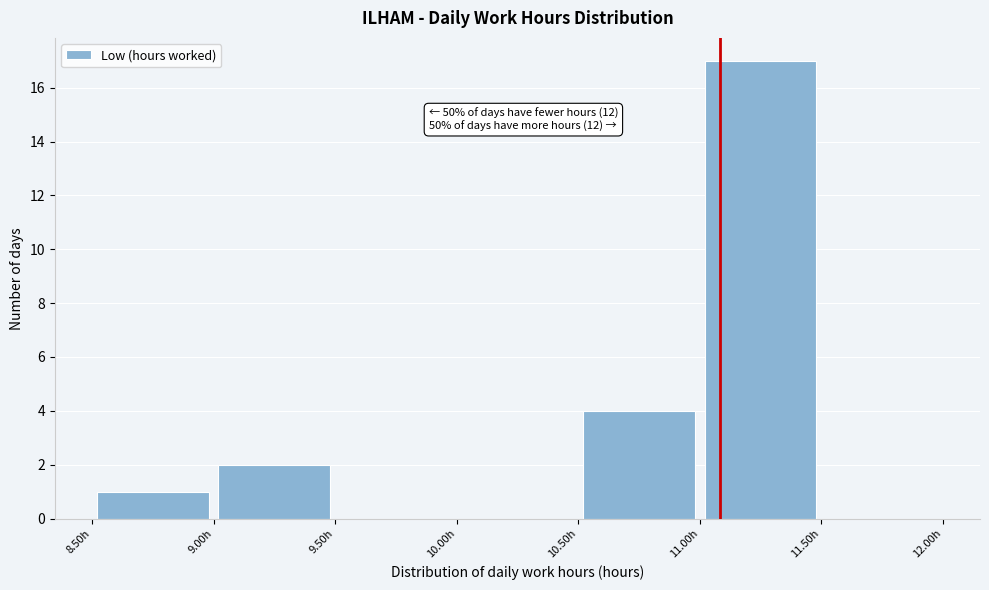

Which range on the x-axis has the tallest bar?

11.0 to 11.5